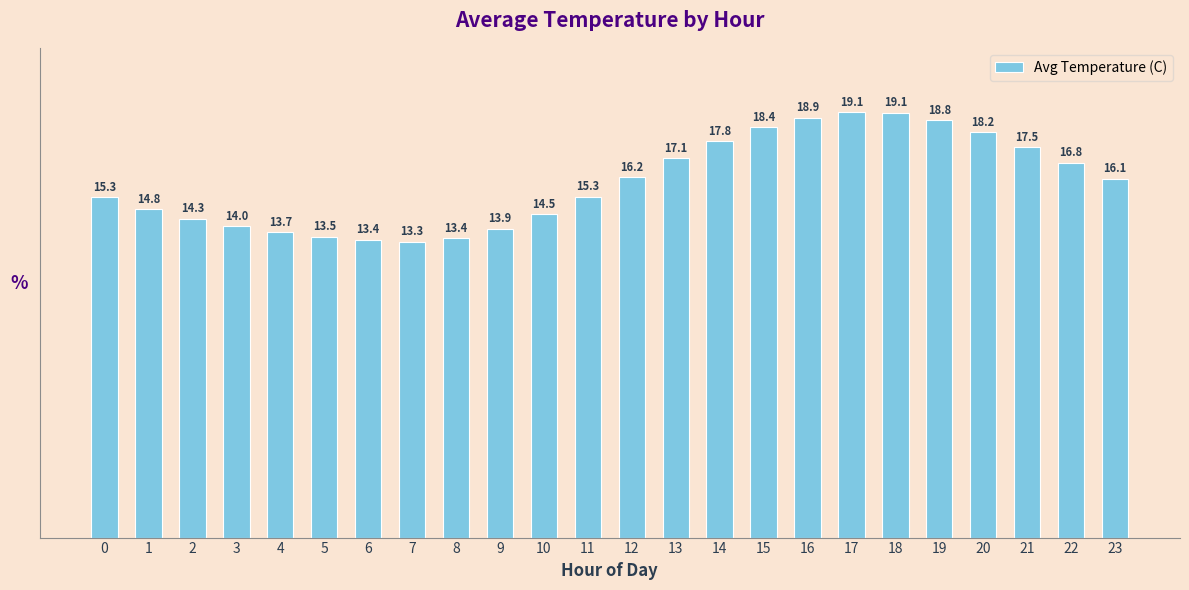

What is the greatest value displayed?

19.1